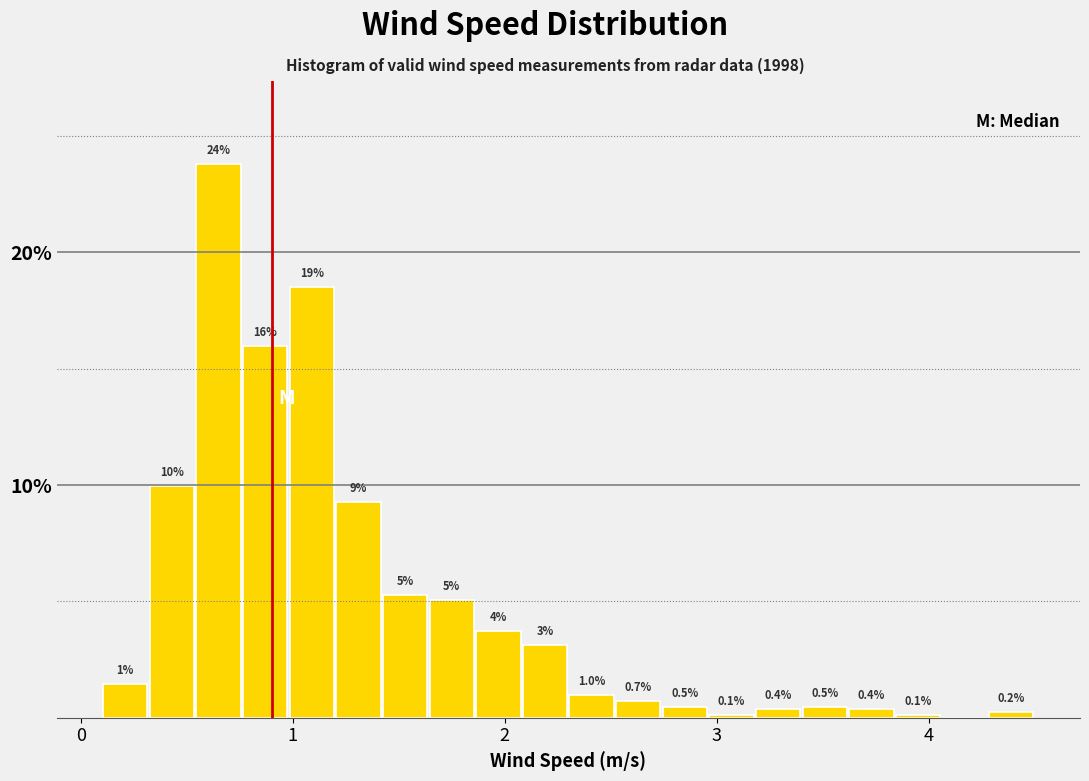

Read against the x-axis, roughly where is the centre of the tallest bar?

0.7